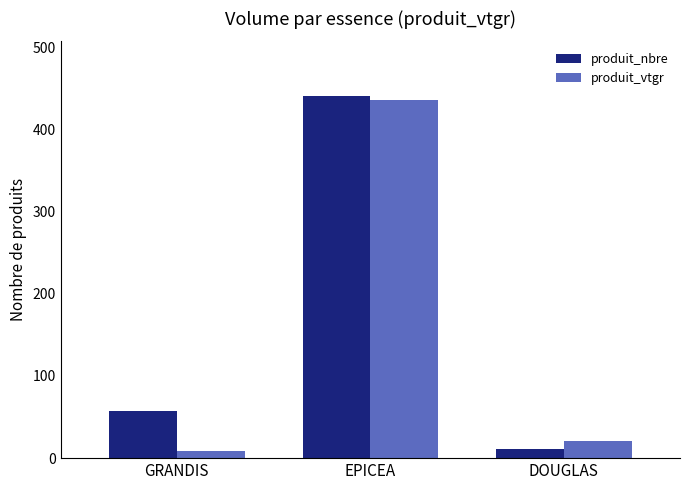

Reading left to right, list all the values displayed in this chart.

produit_nbre: GRANDIS=57.0	EPICEA=441.0	DOUGLAS=11.0
produit_vtgr: GRANDIS=9.1	EPICEA=435.6	DOUGLAS=20.9